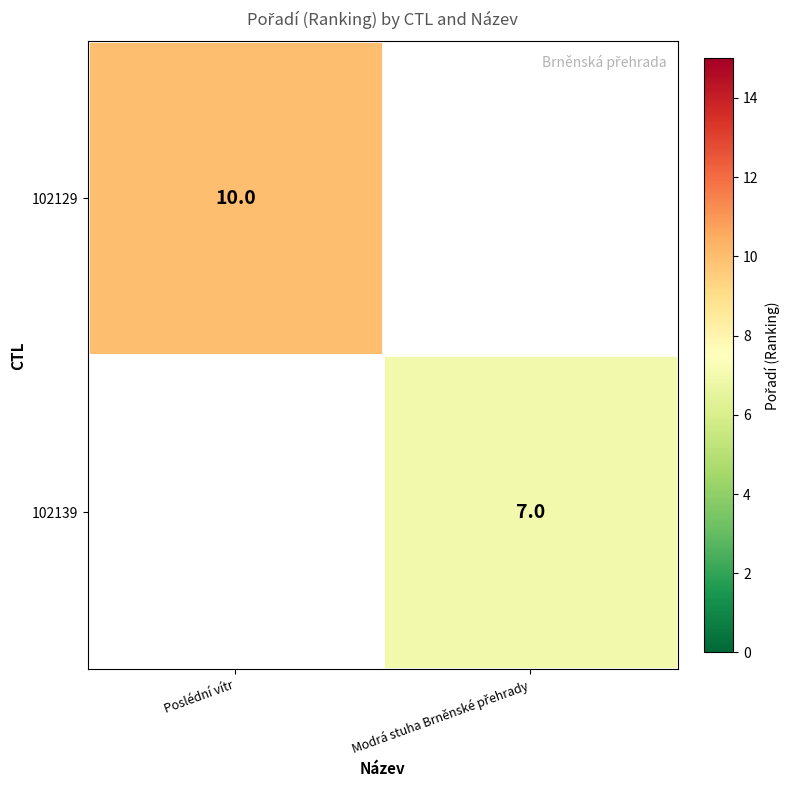

The 102129 series shows 10 at Poslédní vítr. True or false?

True